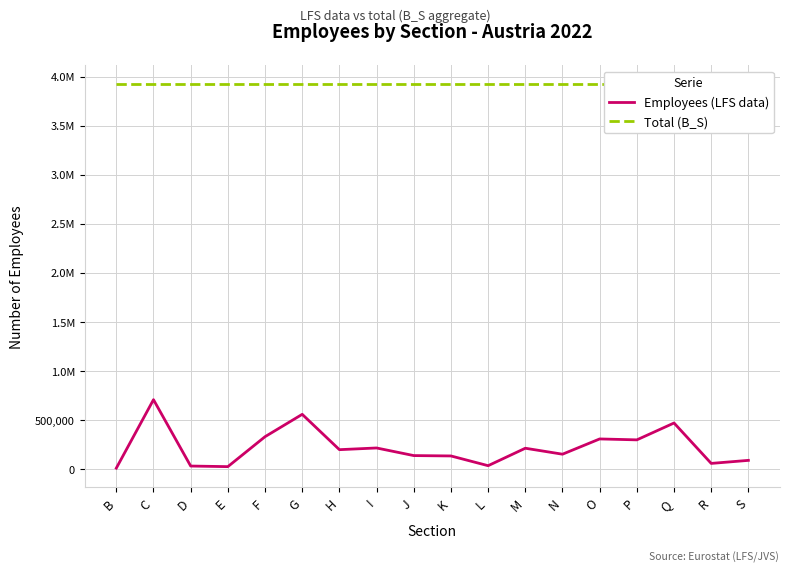

At which category is the sum across all series the highest?

C